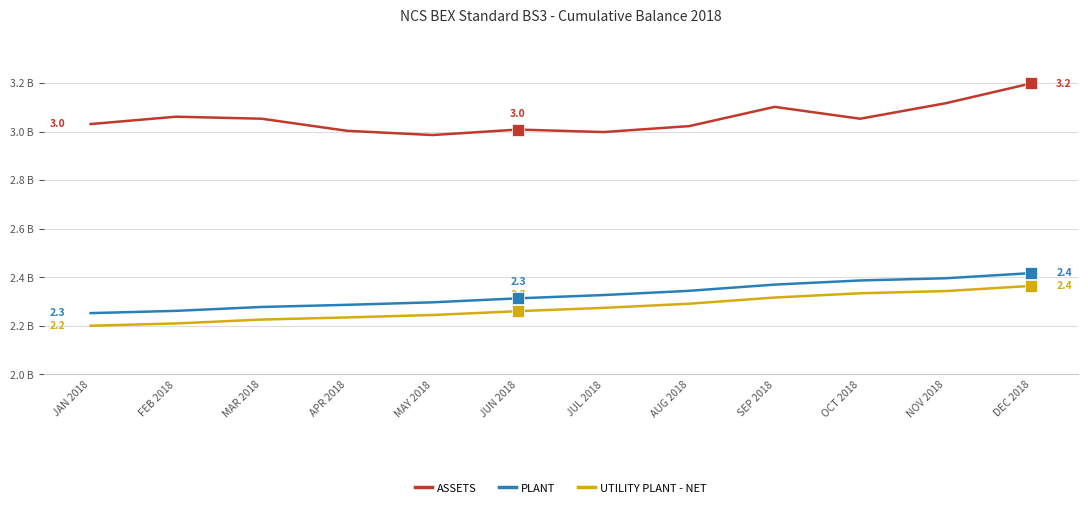

At which category is the sum across all series the highest?

DEC 2018